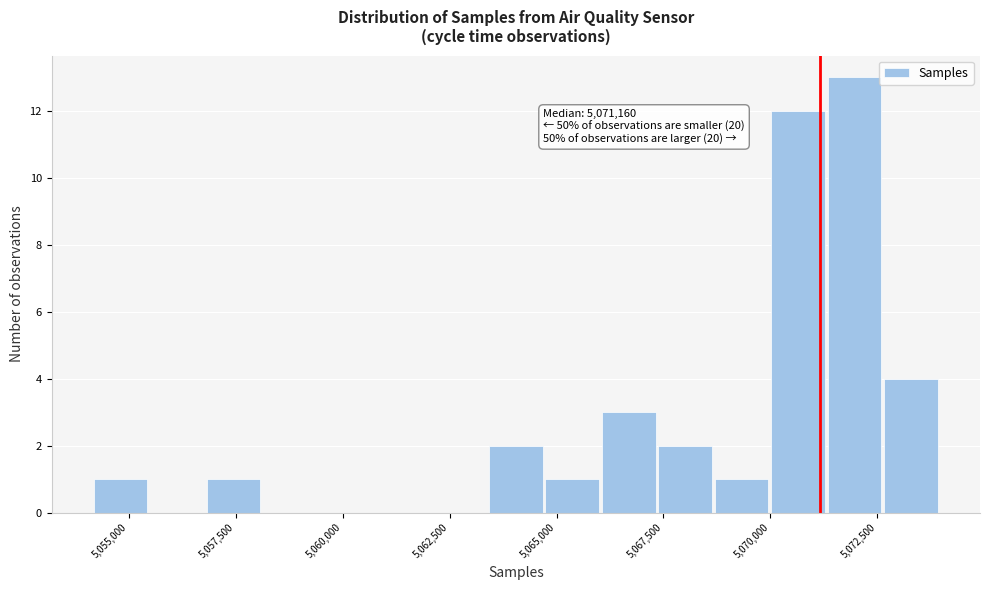

Around what value on the x-axis is the tallest bar? Give the approximate position of its centre, as read against the axis.

5072000